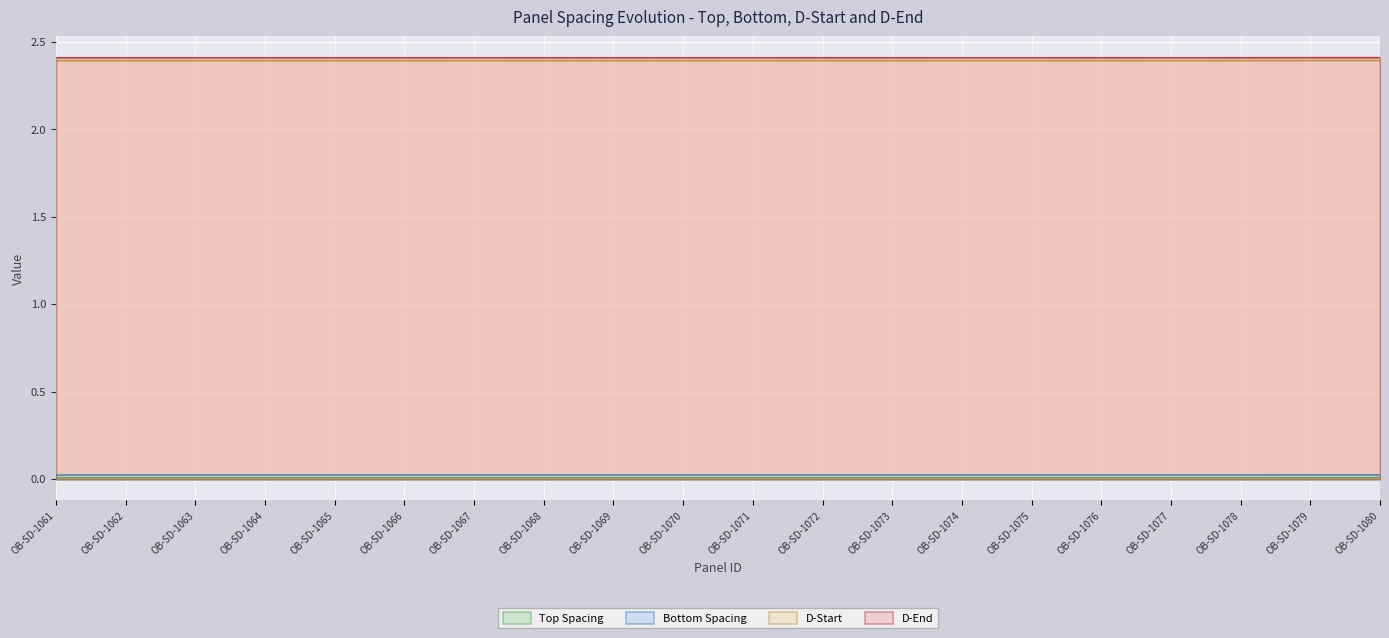

True or false: Bottom Spacing and D-Start intersect in this chart.

False